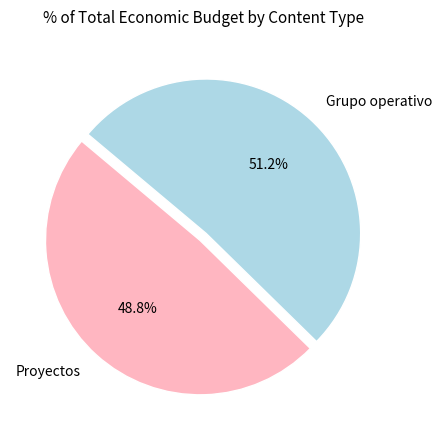

Approximately how many times larger is the value at Proyectos compared to Grupo operativo?

1.0